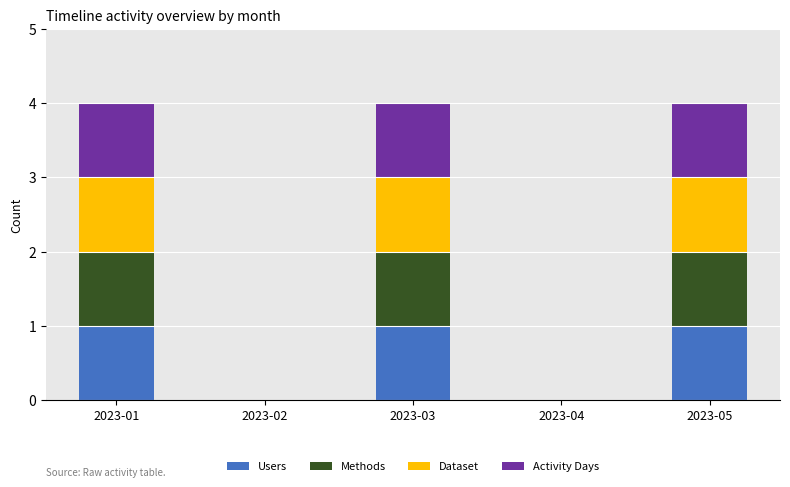

Are the bars horizontal?

No